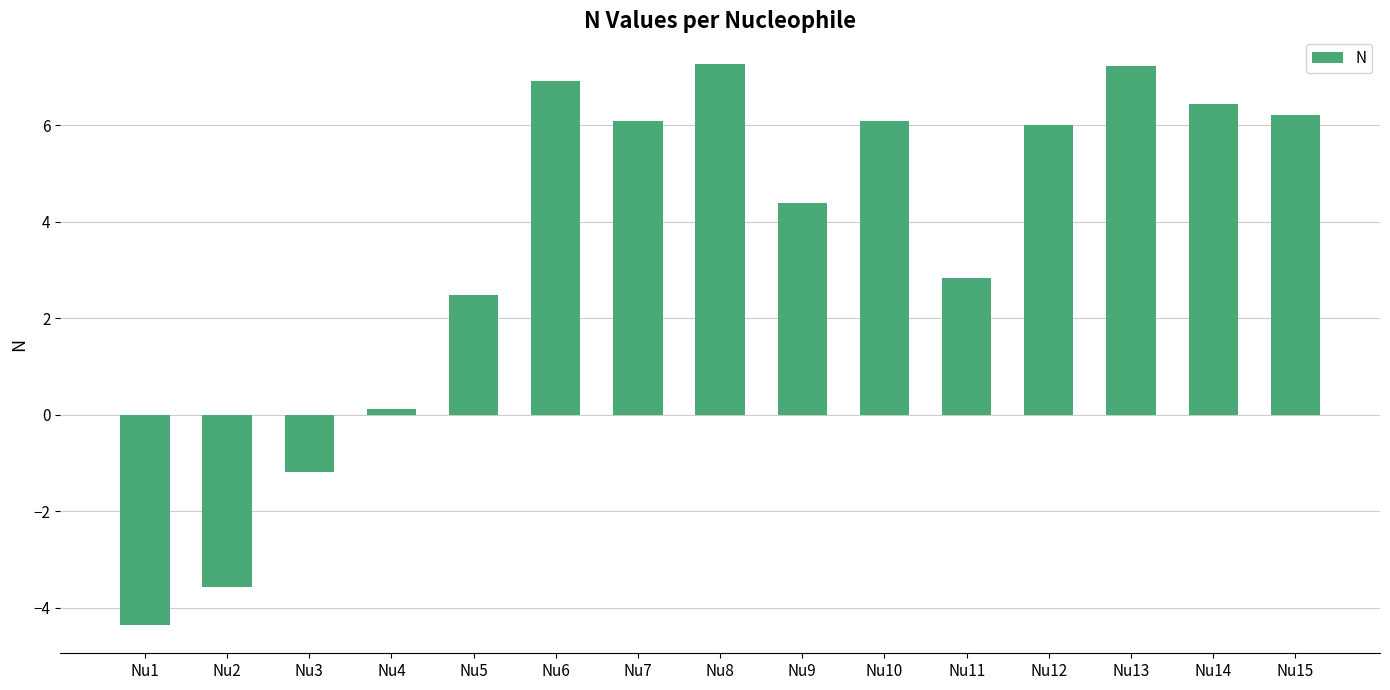

What is the smallest value displayed?

-4.4